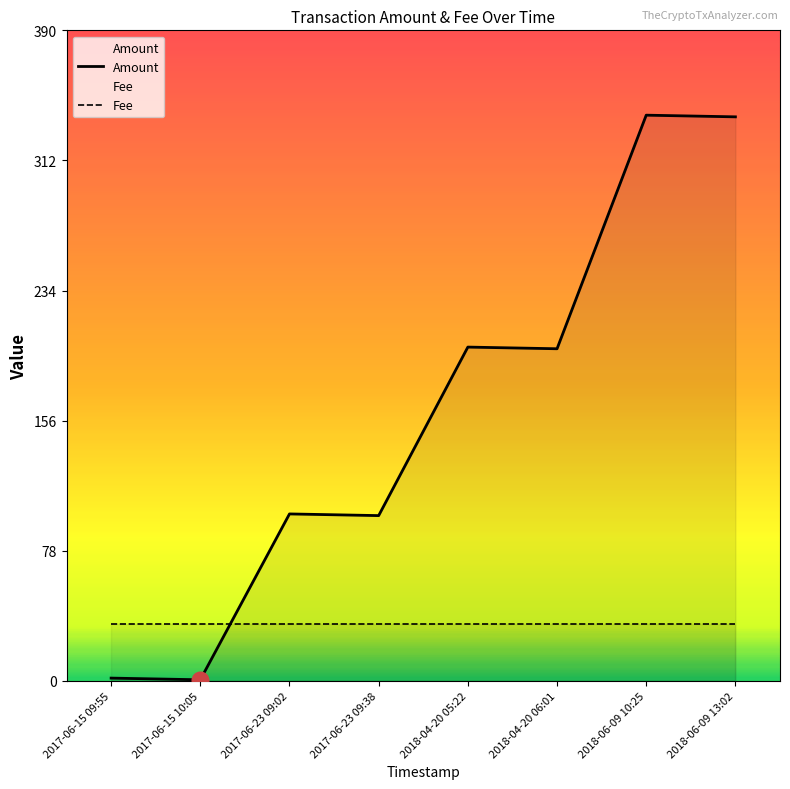

Is it true that Amount equals 121.0 at 2018-04-20 06:01?

False